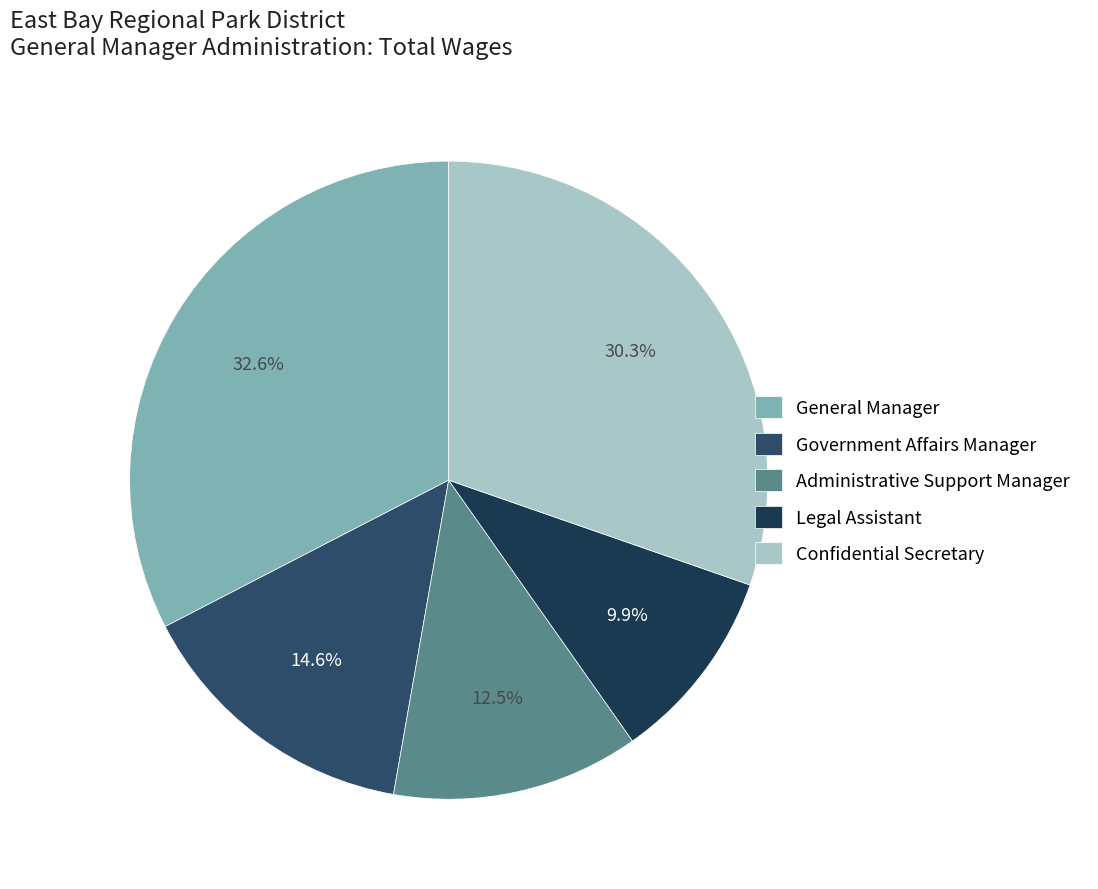

Combined, do Confidential Secretary and Government Affairs Manager account for over 50%?

No